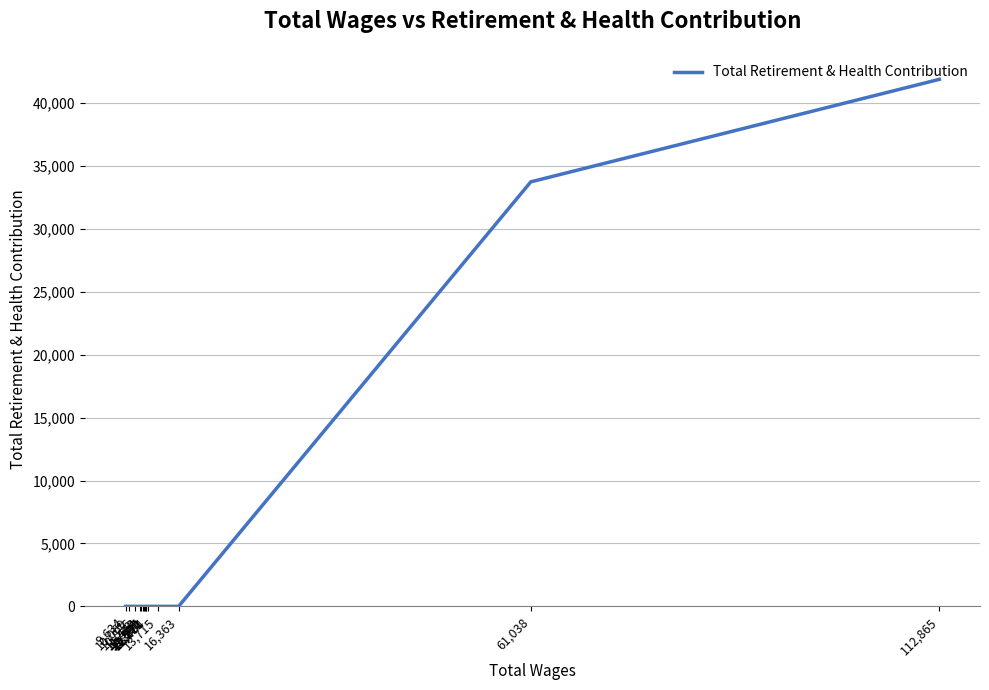

List the labels in order of value, largest first.

112,865, 61,038, 16,363, 13,715, 12,454, 12,271, 12,271, 12,102, 11,970, 11,897, 11,554, 11,410, 10,836, 10,069, 9,634